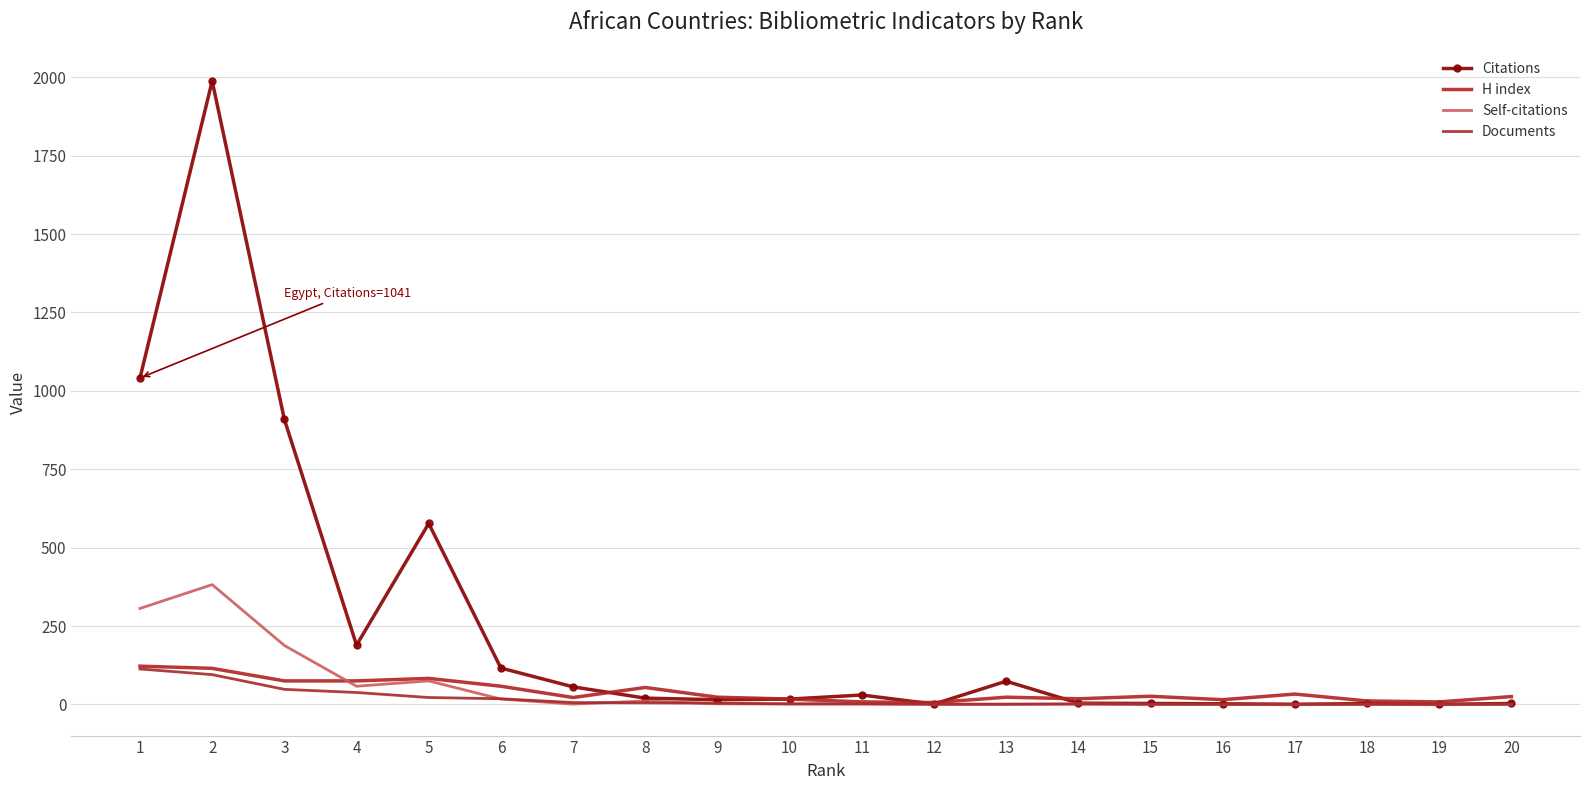

What is the approximate value of Citations at 18?

3